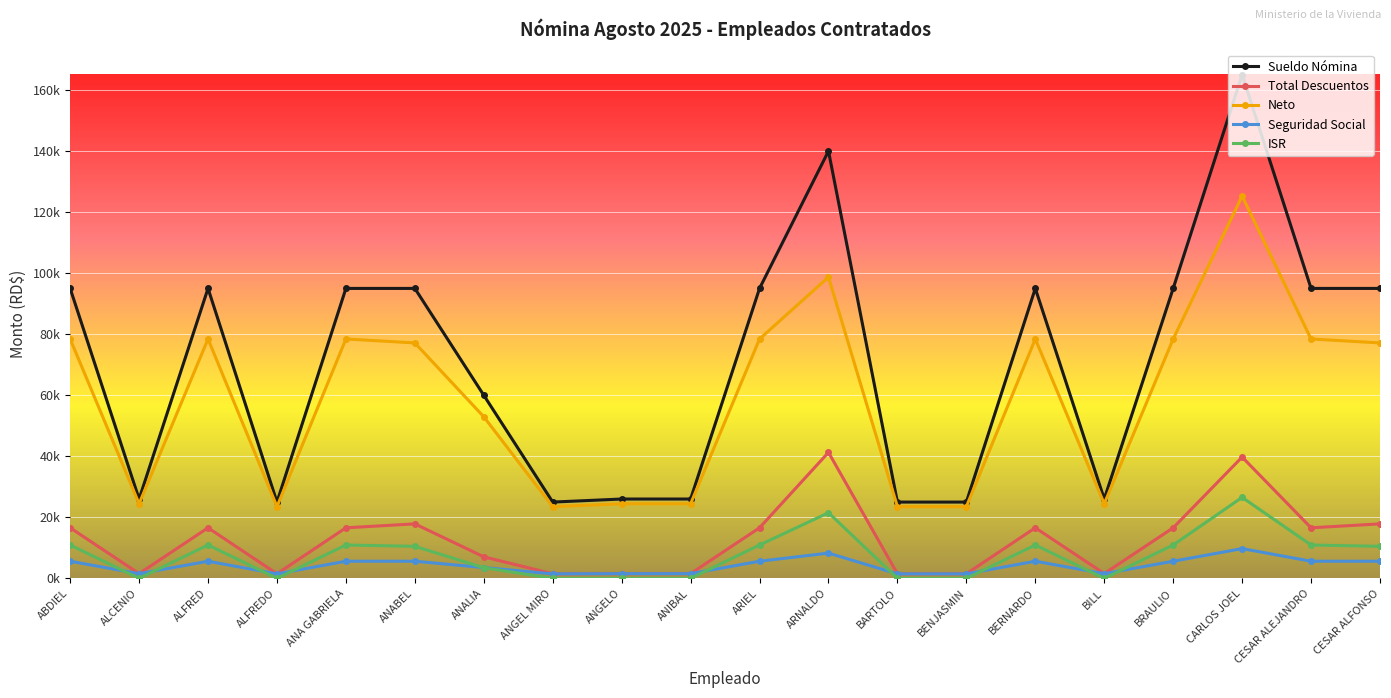

What are all the series names shown in the legend?

Sueldo Nómina, Total Descuentos, Neto, Seguridad Social, ISR